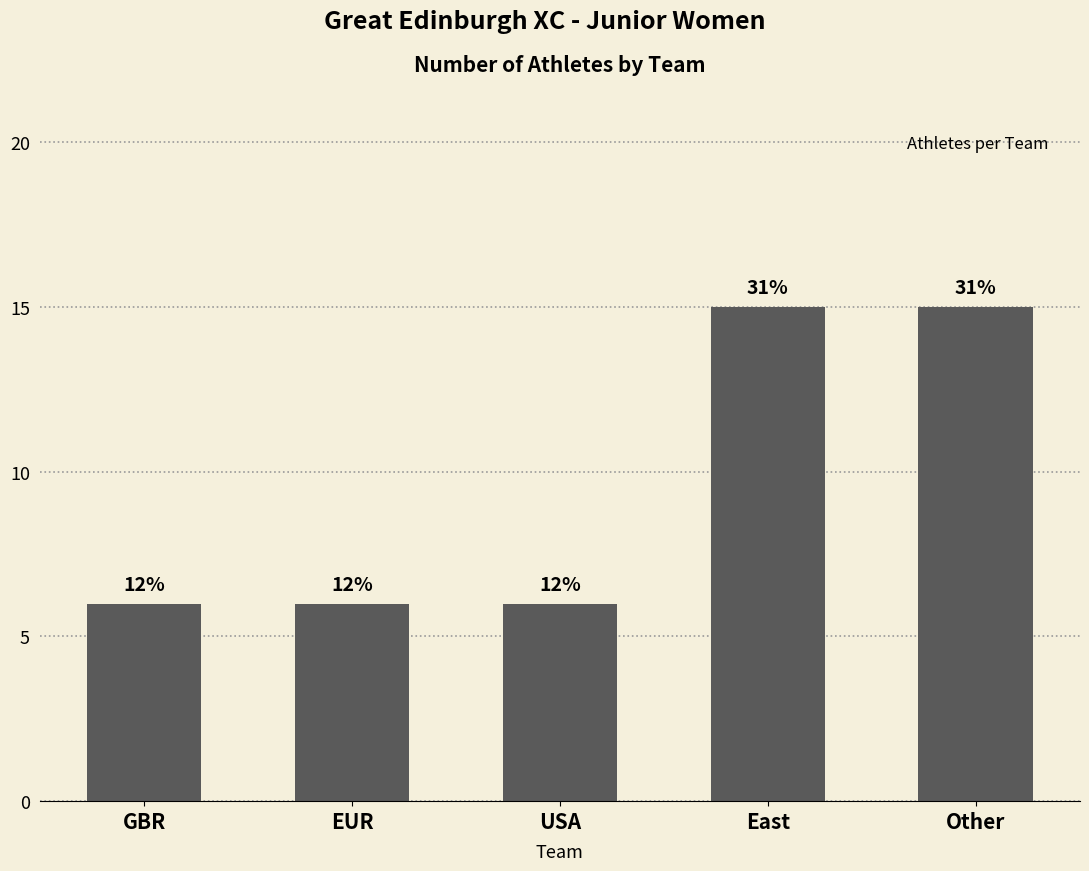

How many bars are there in total?

5